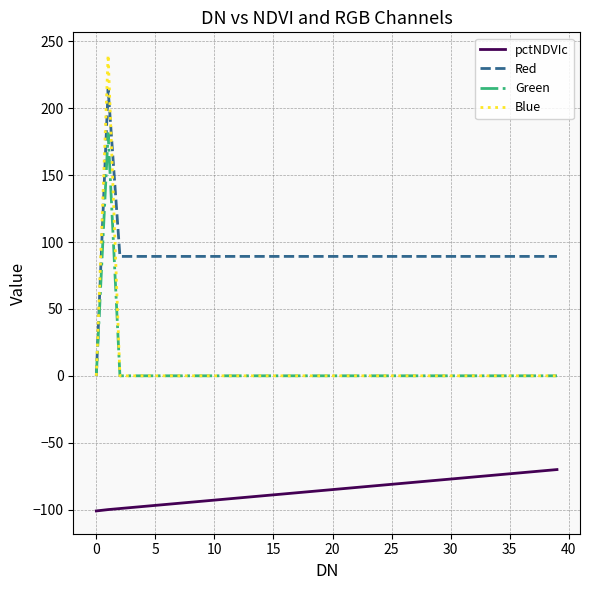

What is the minimum value shown in the chart?

-101.0